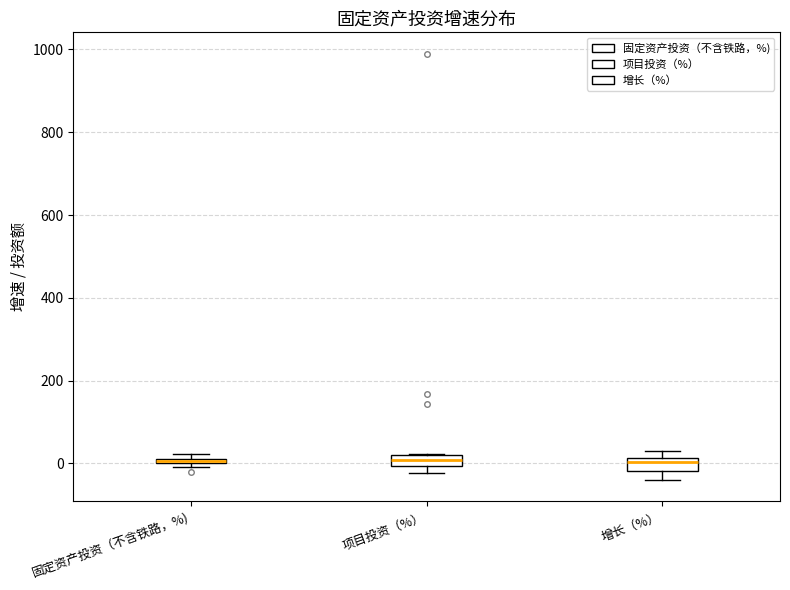

Where is the lower edge of the box for 项目投资（%） on the y-axis? The values are not printed on the chart, so give them approximately, as read against the axis.

0